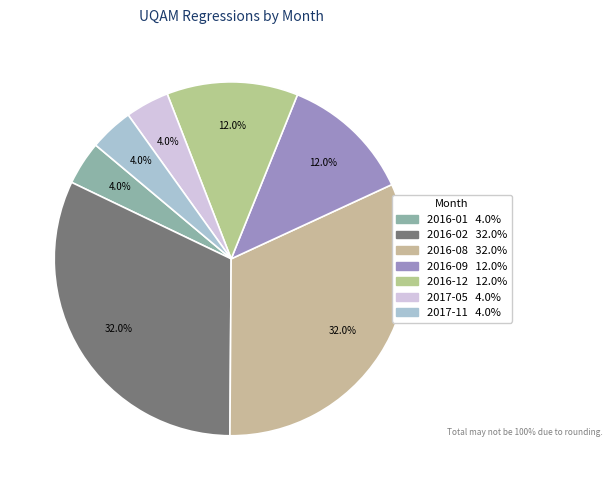

To the nearest percent, what percentage of the pie is 2016-01?

4%